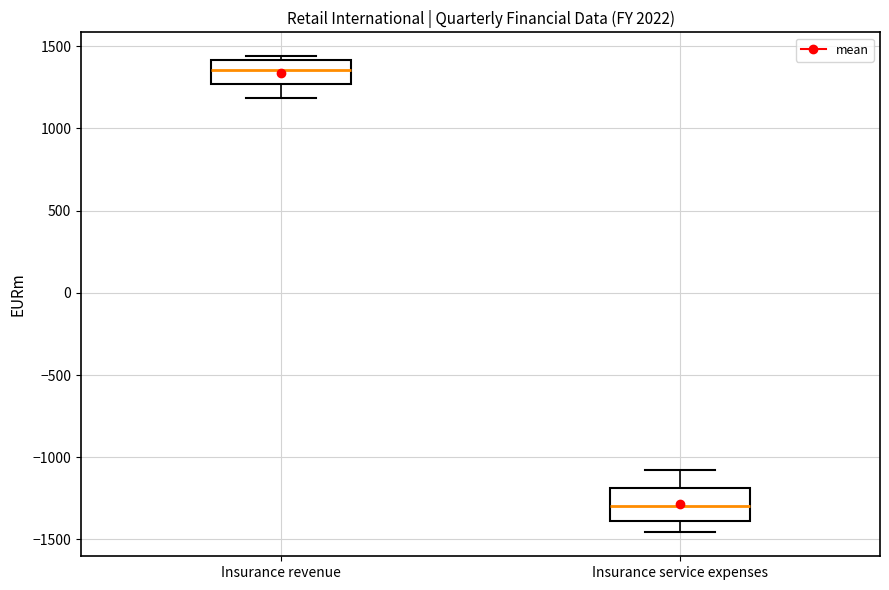

Reading left to right, transcribe this box plot: for each box, give where its median line is, the range the box spans, and where its two whiskers end, as read against the y-axis. The values are not printed on the chart, so give them approximately, as read against the axis.

Insurance revenue: median 1350, box 1250 to 1400, whiskers 1200 to 1450
Insurance service expenses: median -1300, box -1400 to -1200, whiskers -1450 to -1100